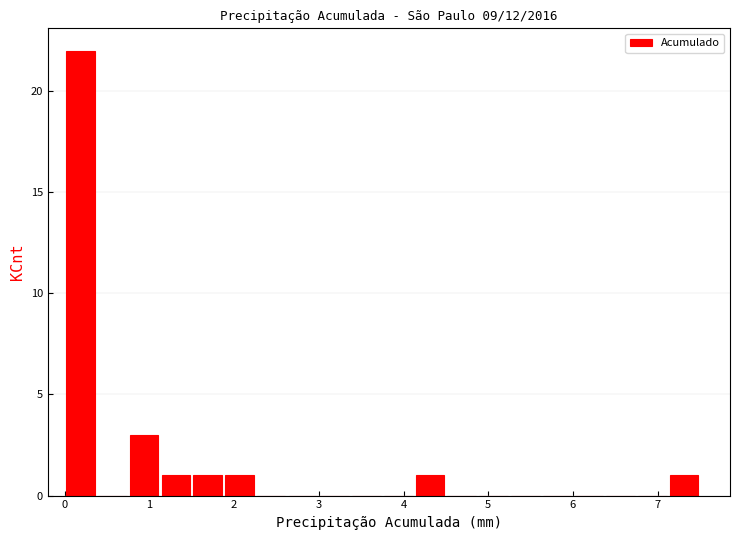

Around what value on the x-axis is the tallest bar? Give the approximate position of its centre, as read against the axis.

0.2